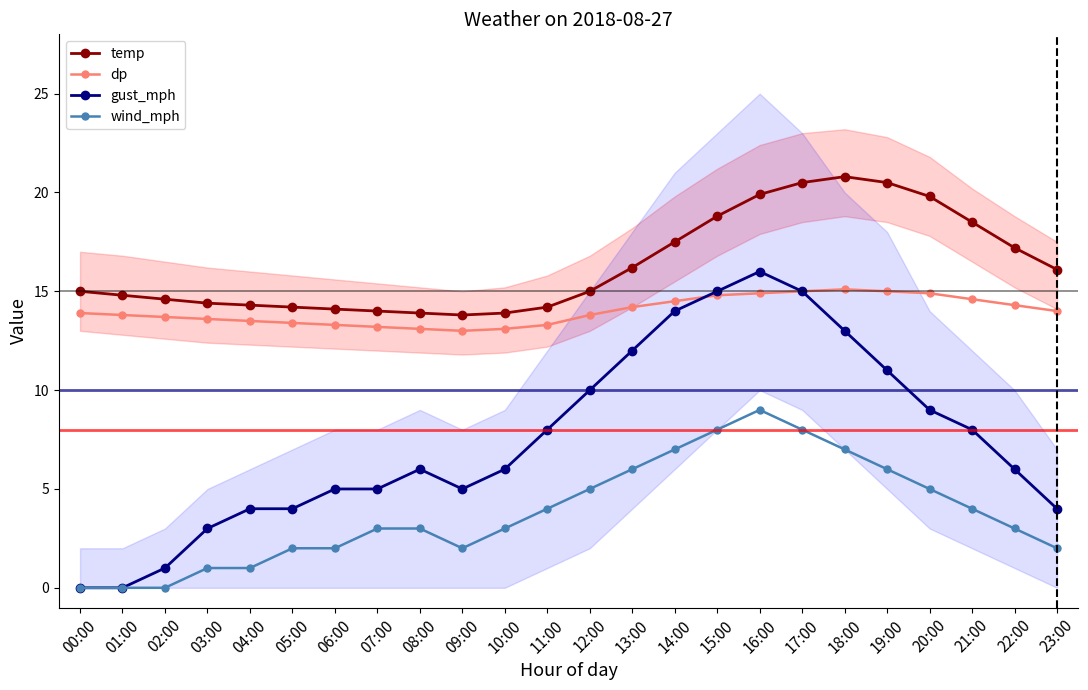

What is the difference between the maximum and minimum values in the gust_mph series?

16.0